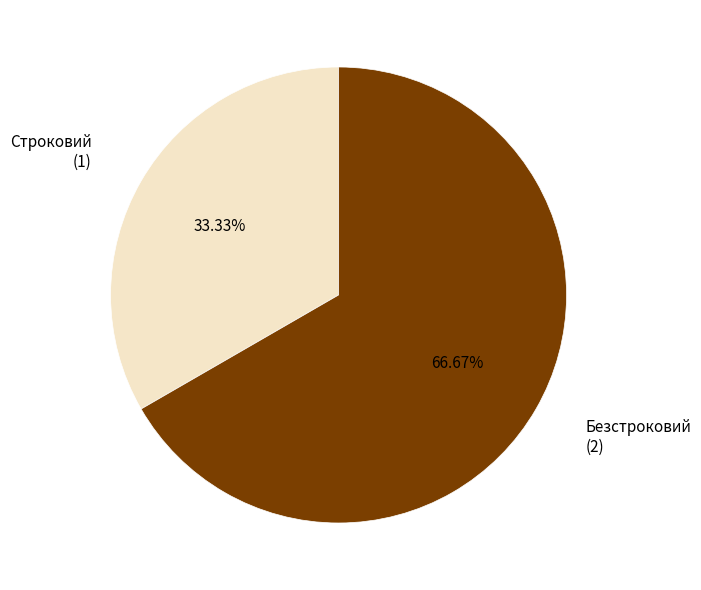

What is the total percentage of Строковий and Безстроковий?

100.0%